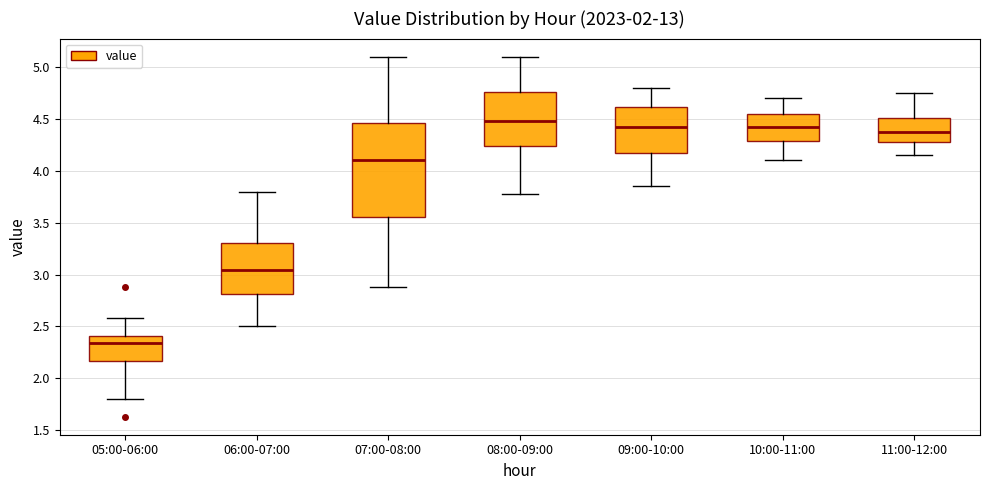

Where does the median line of the box for 06:00-07:00 sit on the y-axis? The values are not printed on the chart, so give them approximately, as read against the axis.

3.05